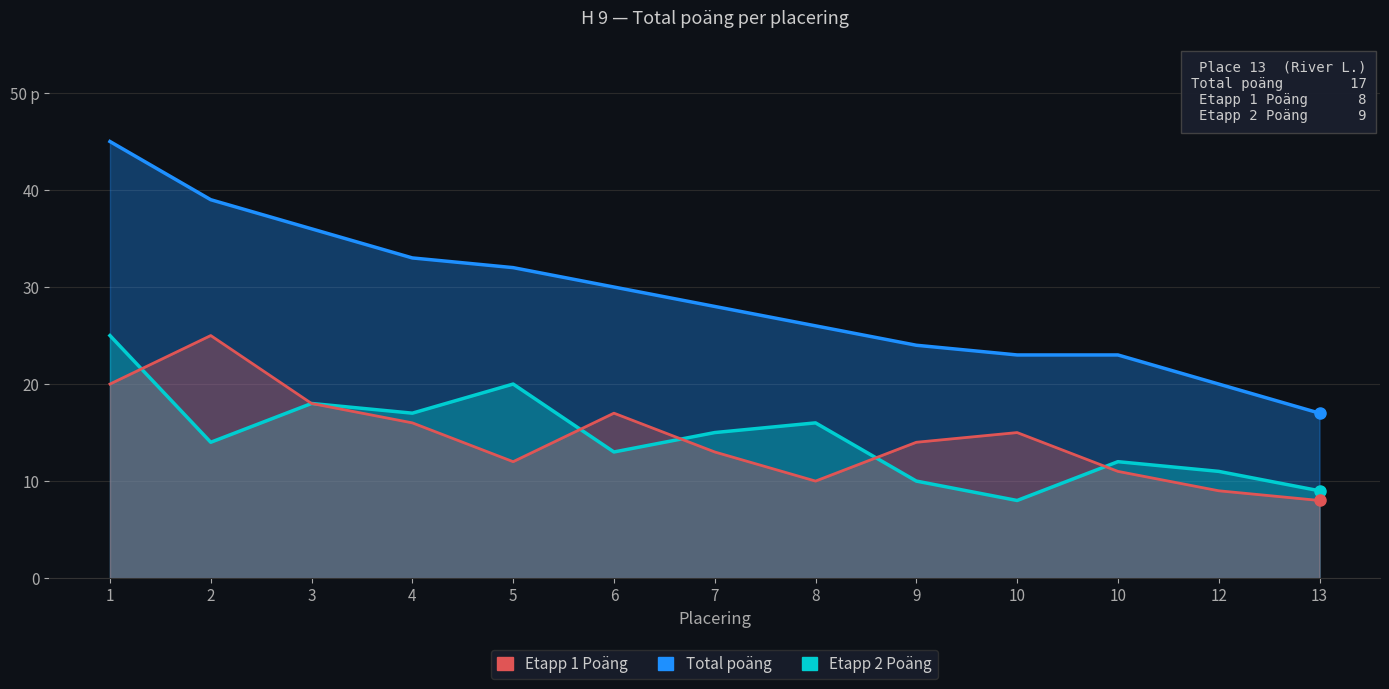

What is the value of the Total poäng point at the 13th from the left?

17